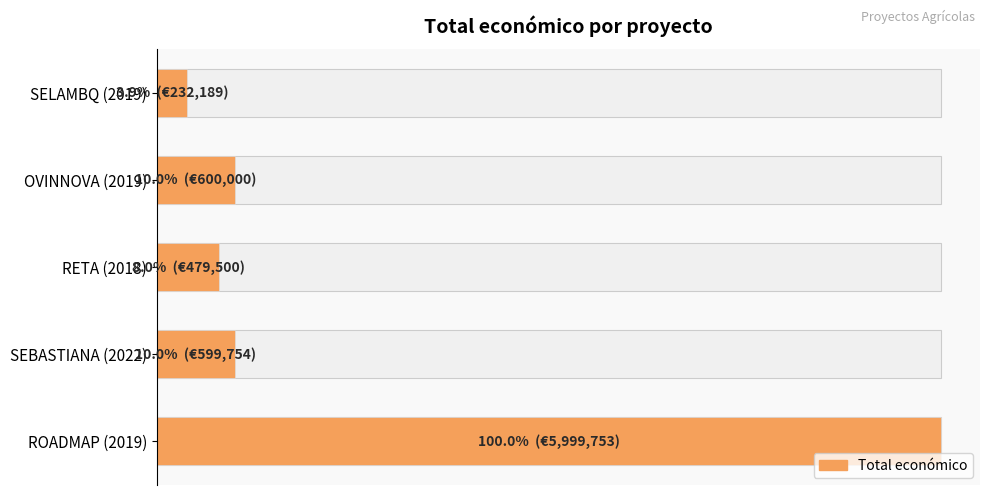

True or false: the data shows 327667 at 3.

False